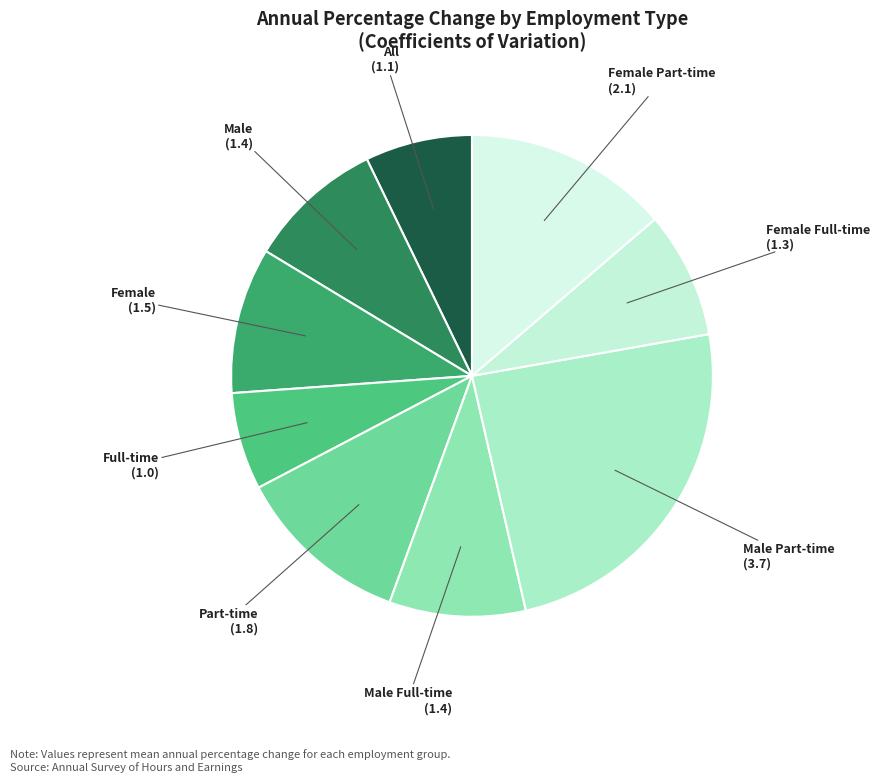

How many slices are in this pie chart?

9